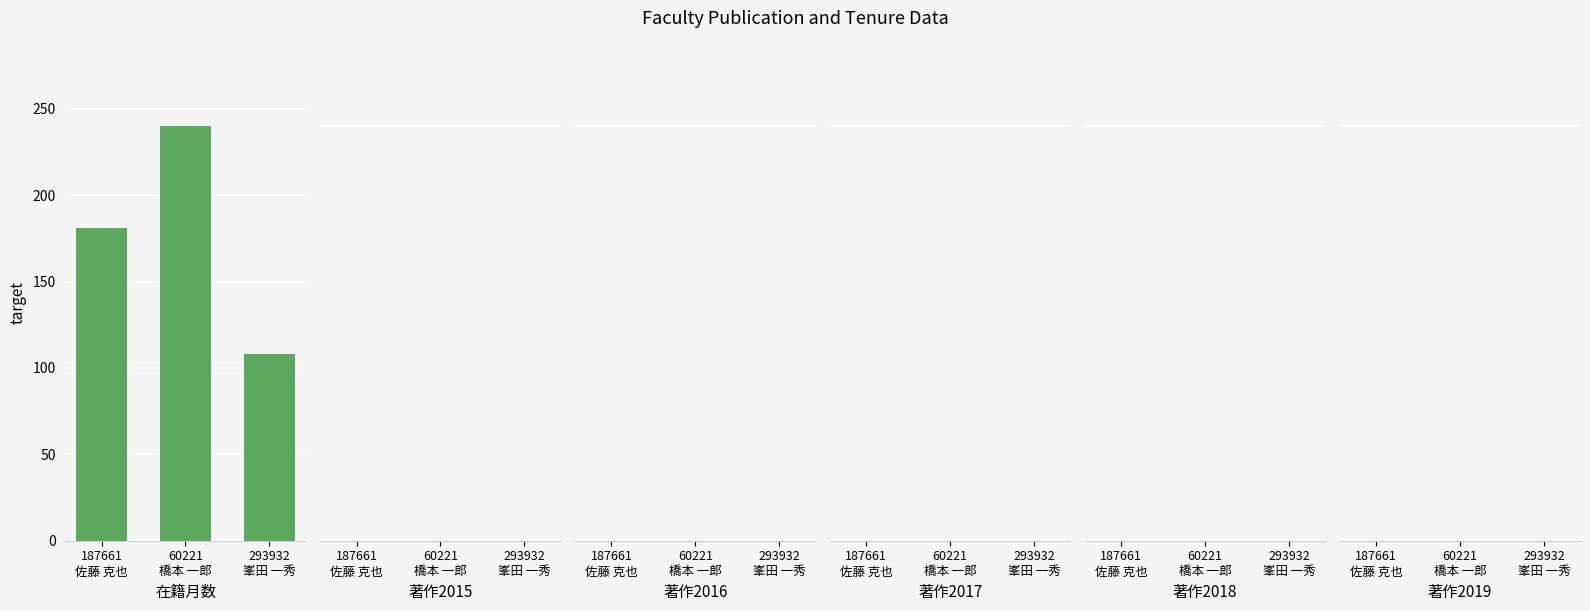

What position from the left is 60221
橋本 一郎?

2